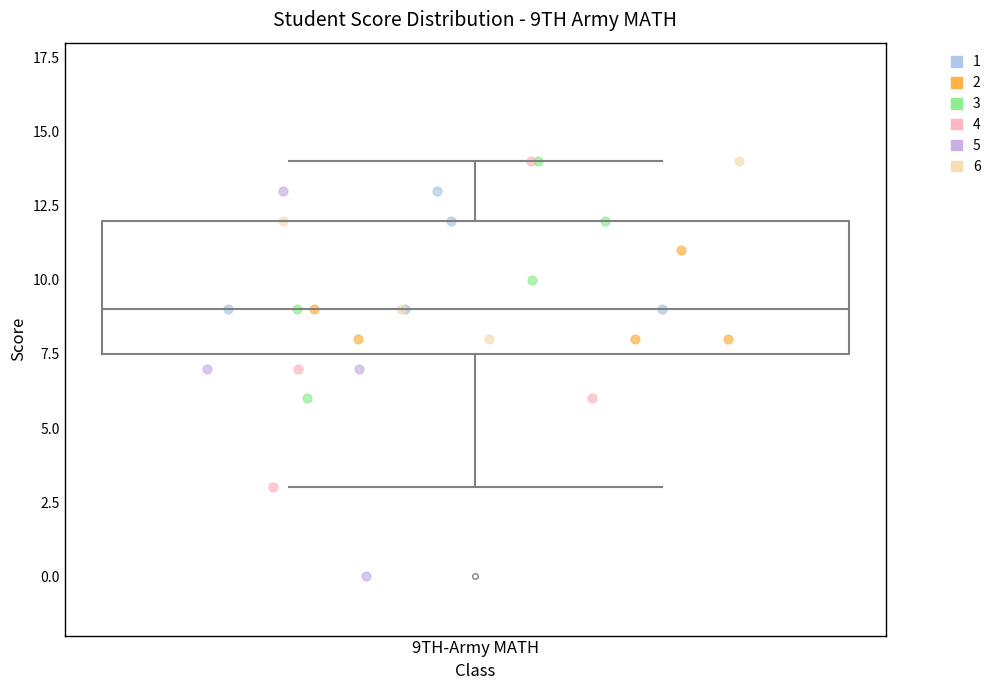

Transcribe this box plot: give where the median line is, the range the box spans, and where the two whiskers end, as read against the y-axis. The values are not printed on the chart, so give them approximately, as read against the axis.

median 9.0, box 7.5 to 12.0, whiskers 3.0 to 14.0